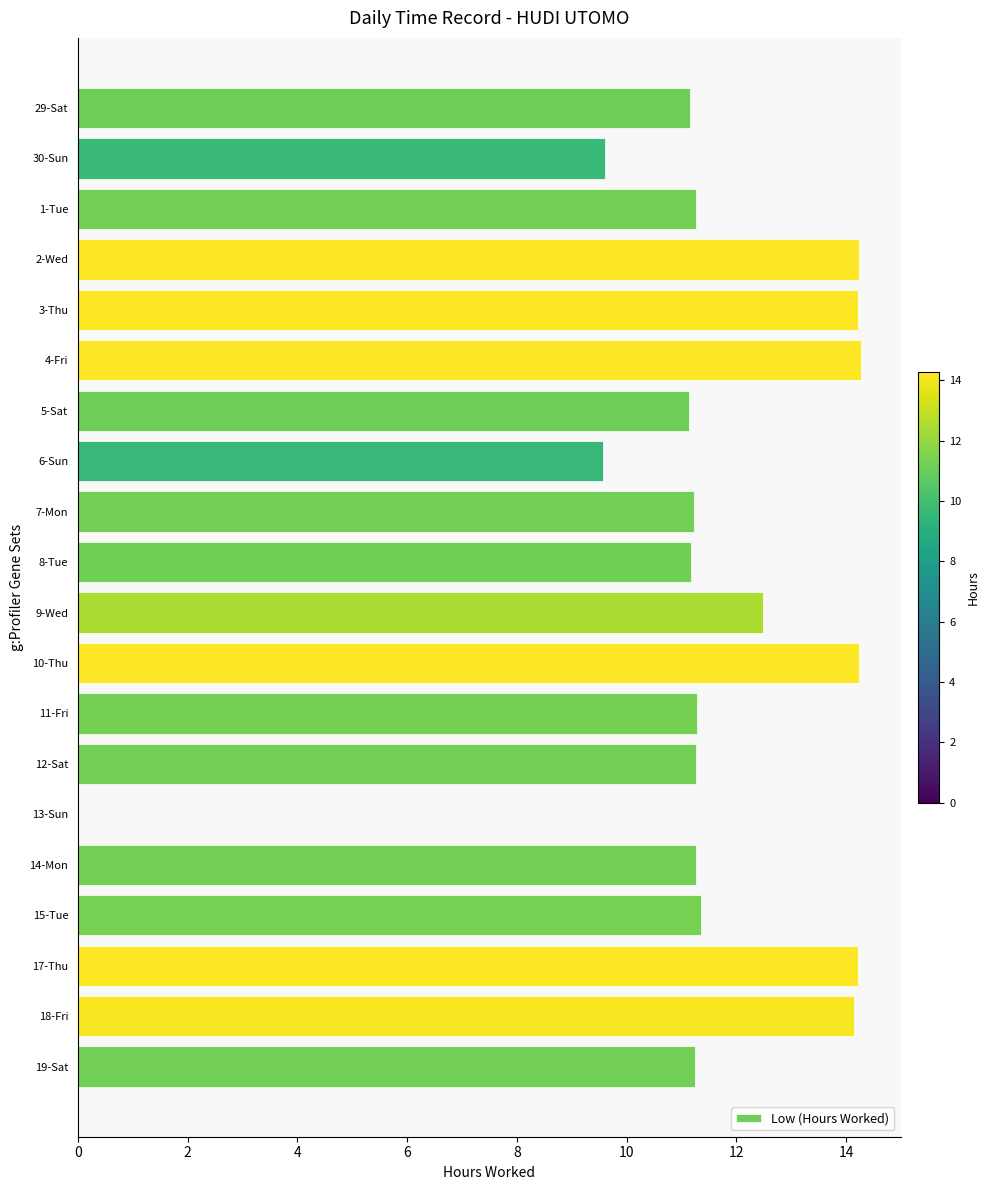

What is the sum of all values?

229.3